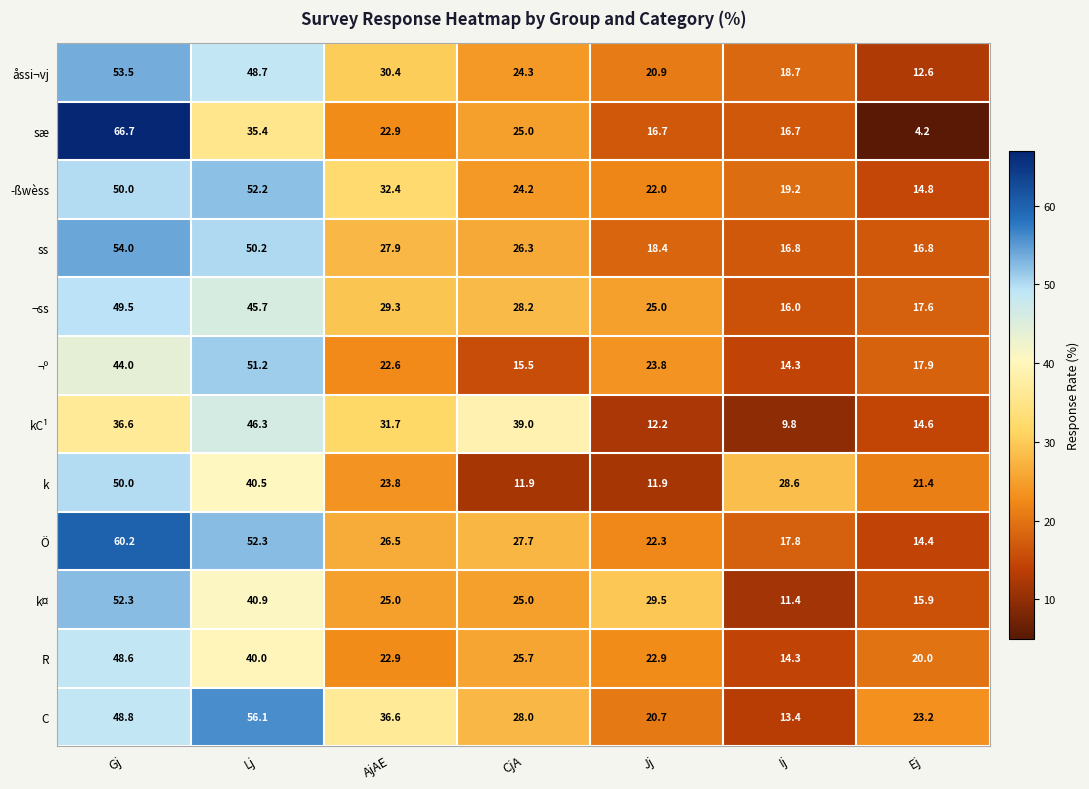

Which series has the largest range (max minus min)?

sæ